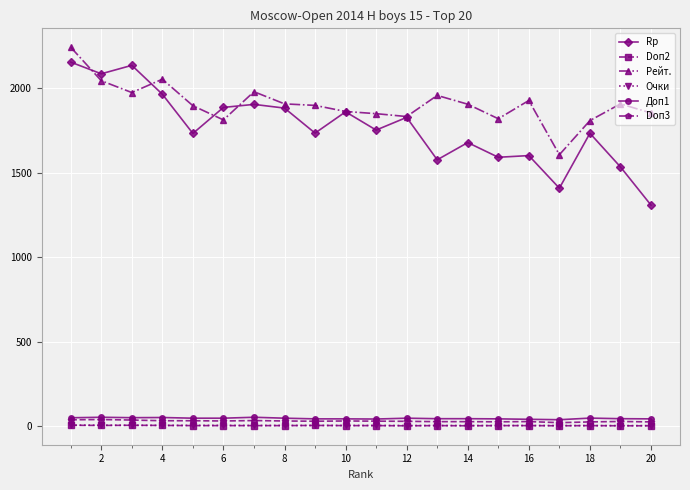

At how many categories does at least one series exceed 1259?

20